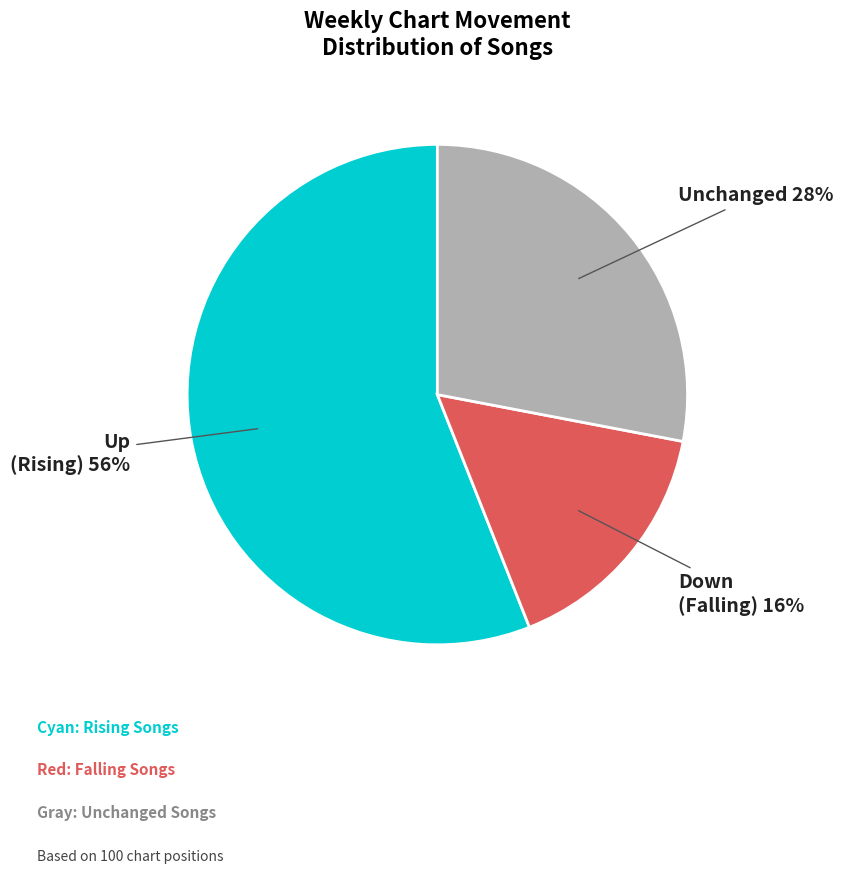

What percentage is the Up (Rising) slice, to the nearest percent?

56%